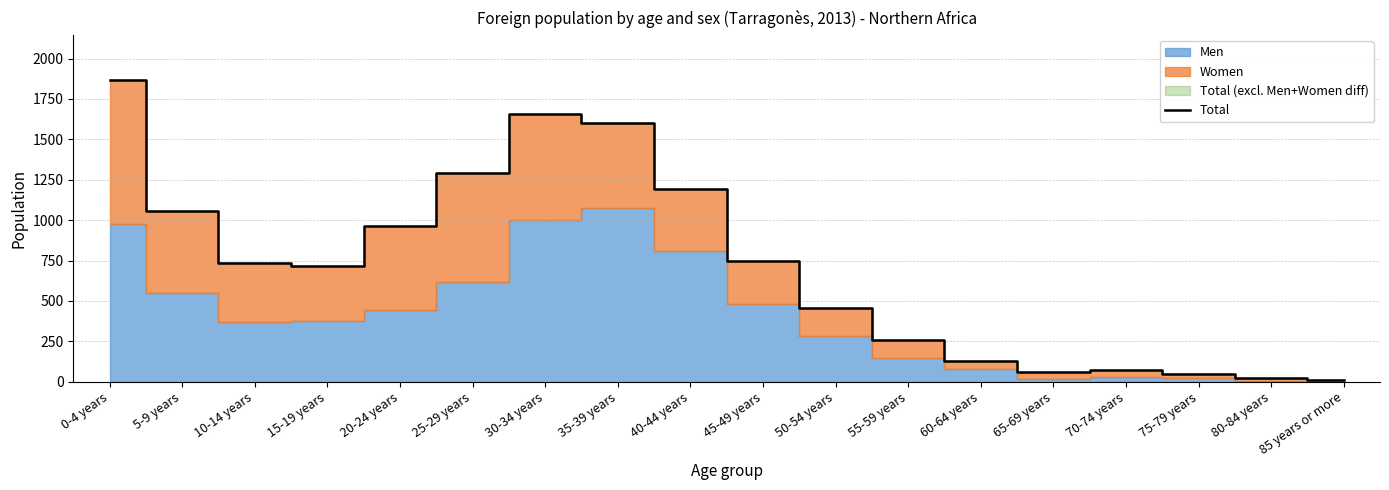

How many values are below 734?

9